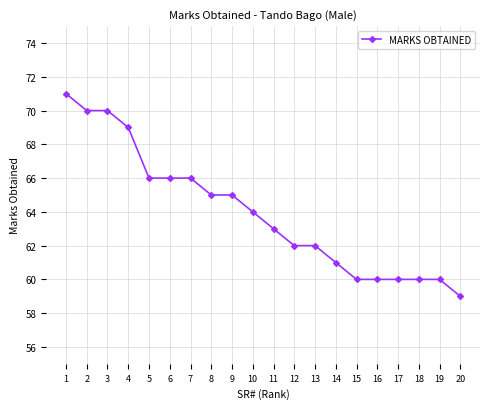

What is the smallest value displayed?

59